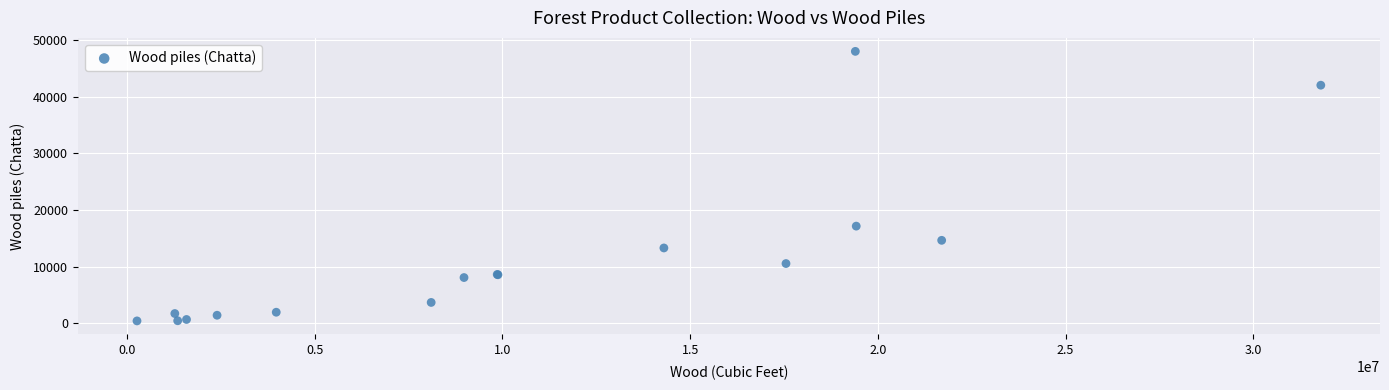

What Y value in the scatter plot is closest to 24188?

17132